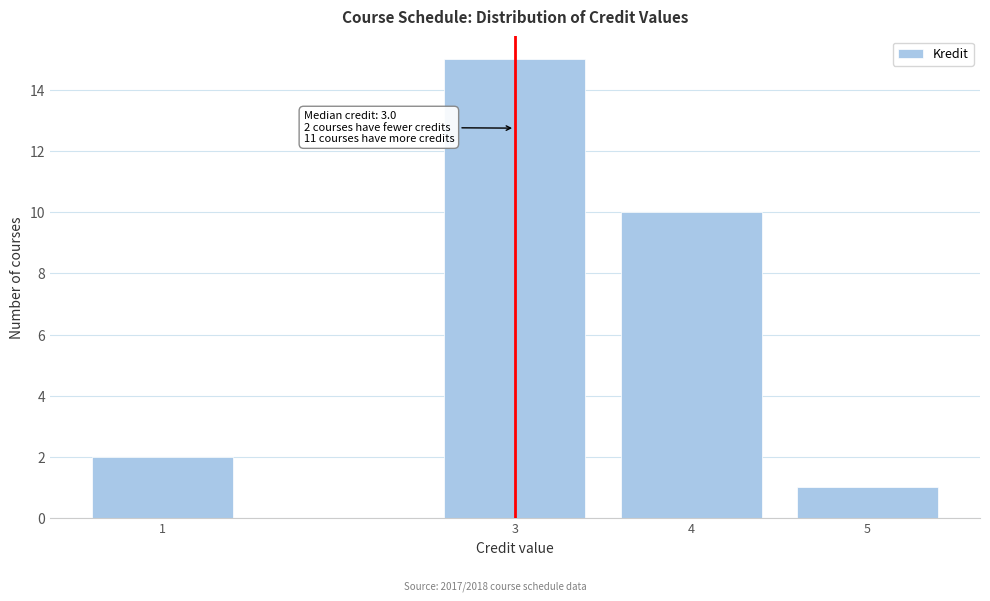

Reading left to right, list all the values displayed in this chart.

1=2	3=15	4=10	5=1